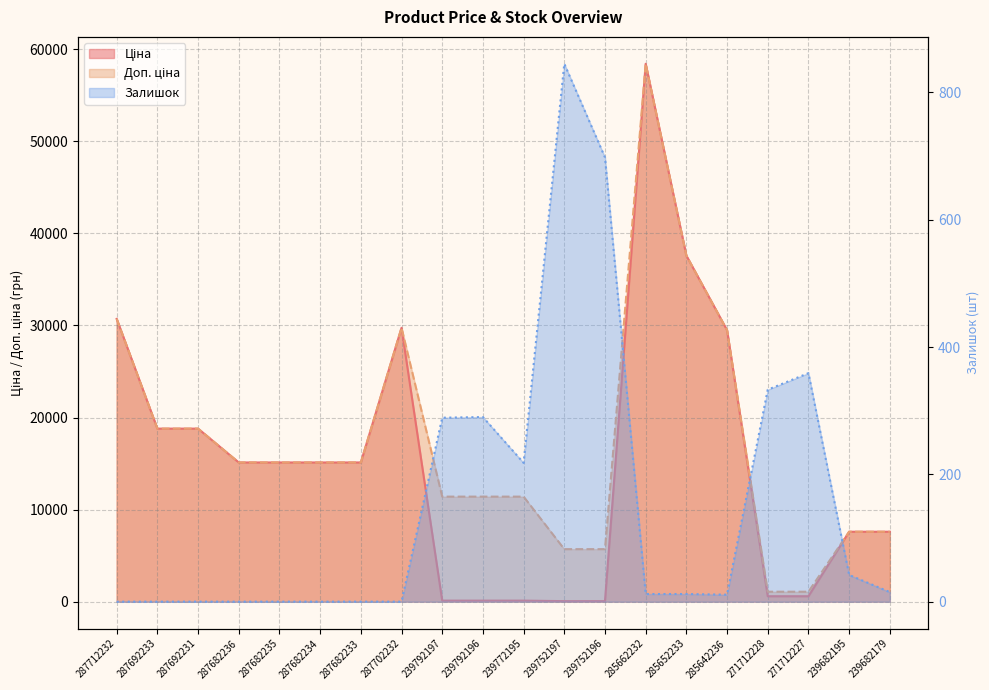

Where is Доп. ціна nearest to the value 29754?

287702232